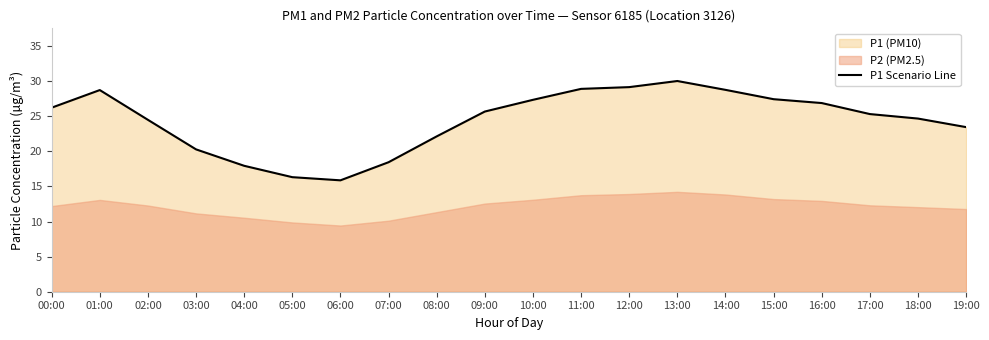

What is the label of the 5th point from the left?

04:00